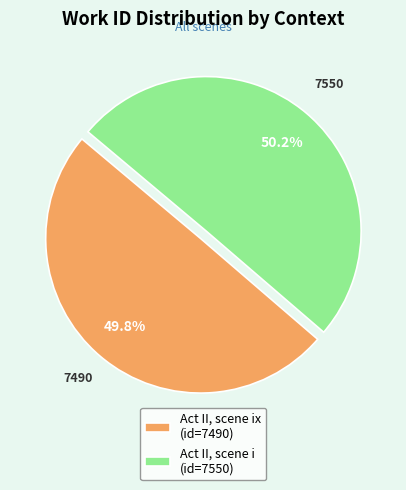

Approximately how many times larger is the value at Act II, scene i (id=7550) compared to Act II, scene ix (id=7490)?

1.0